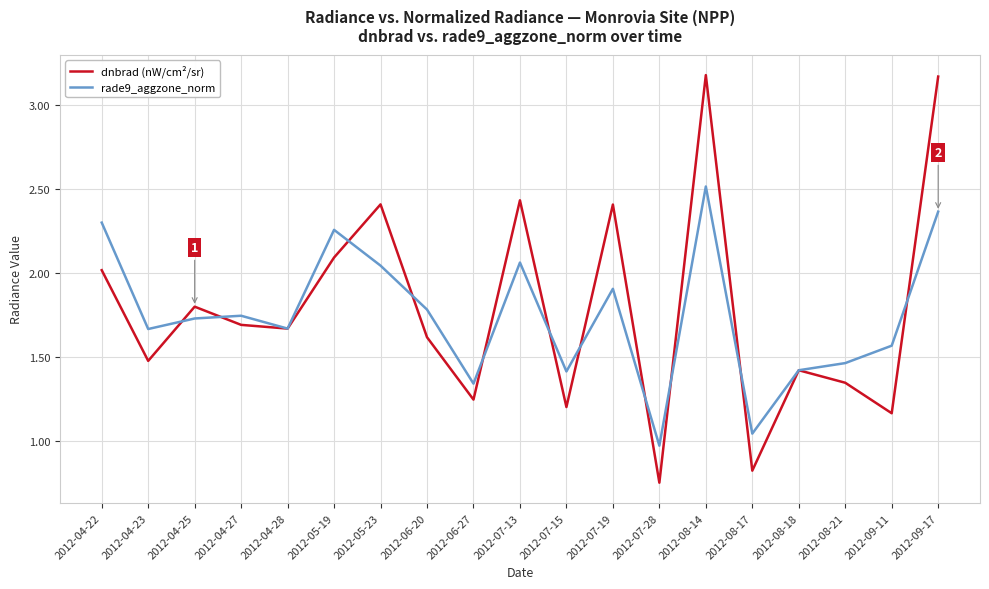

How many interior local peaks does the dnbrad (nW/cm²/sr) series have?

6